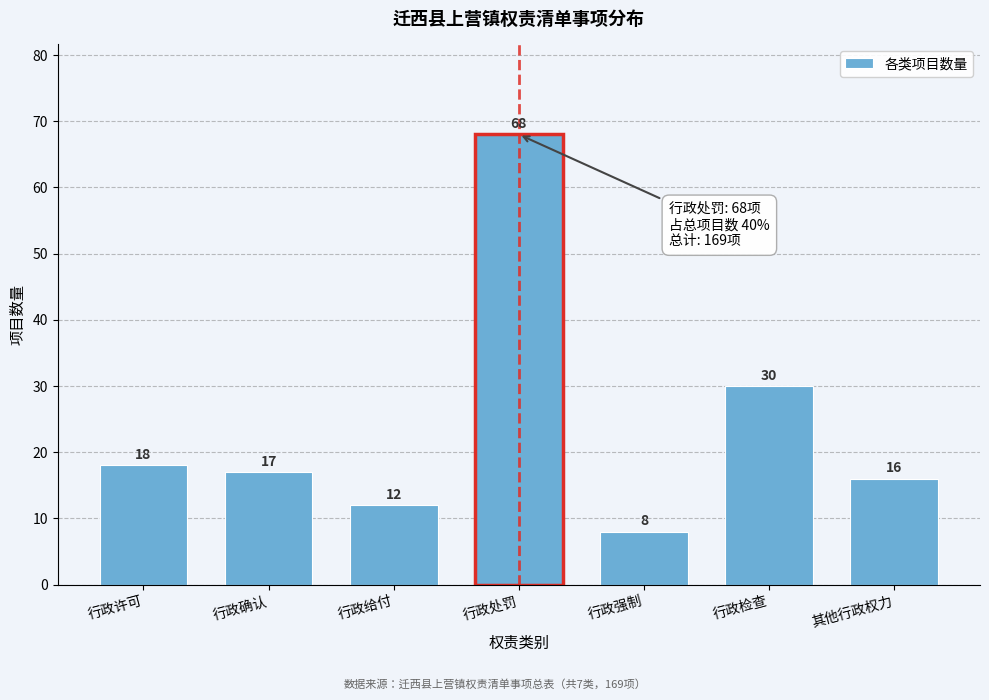

Reading left to right, transcribe all the data shown in this chart.

行政许可=18	行政确认=17	行政给付=12	行政处罚=68	行政强制=8	行政检查=30	其他行政权力=16